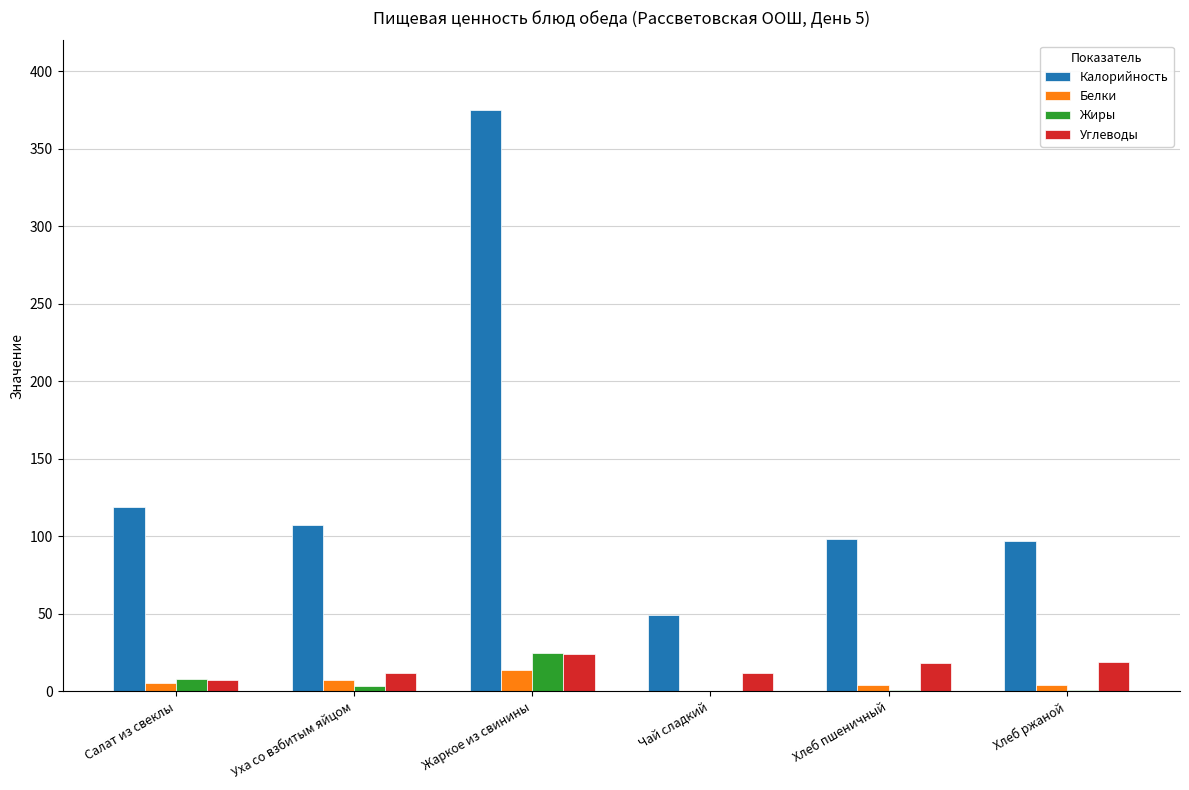

How many distinct data groups are displayed?

4